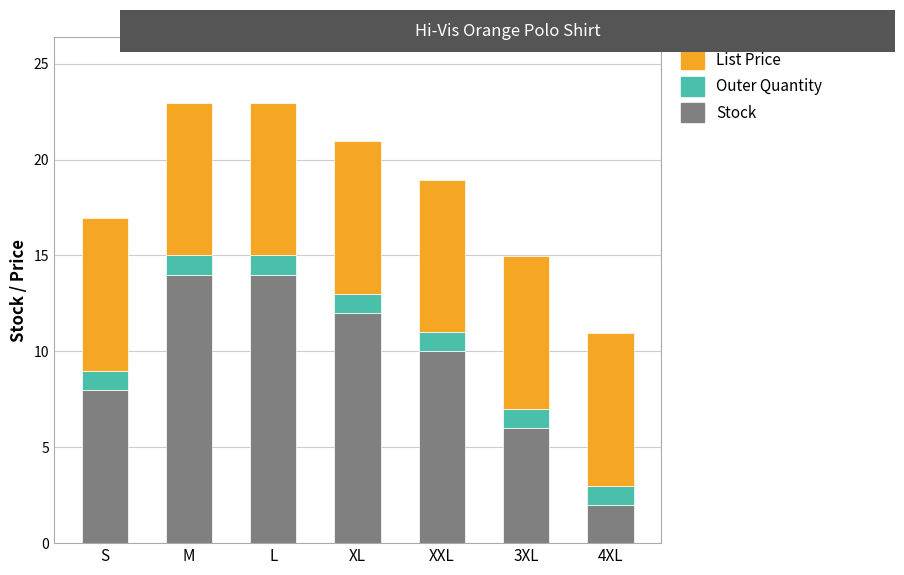

What is the difference between the second highest and minimum values in the Stock series?

12.0